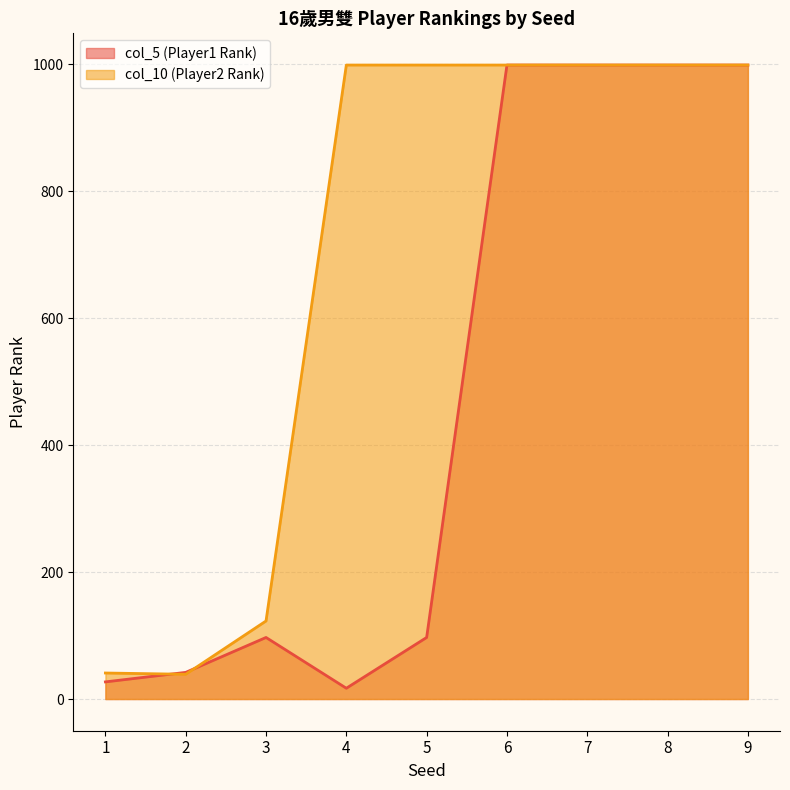

Rank the categories by col_5 (Player1 Rank) value from lowest to highest.

4, 1, 2, 3, 5, 6, 7, 8, 9